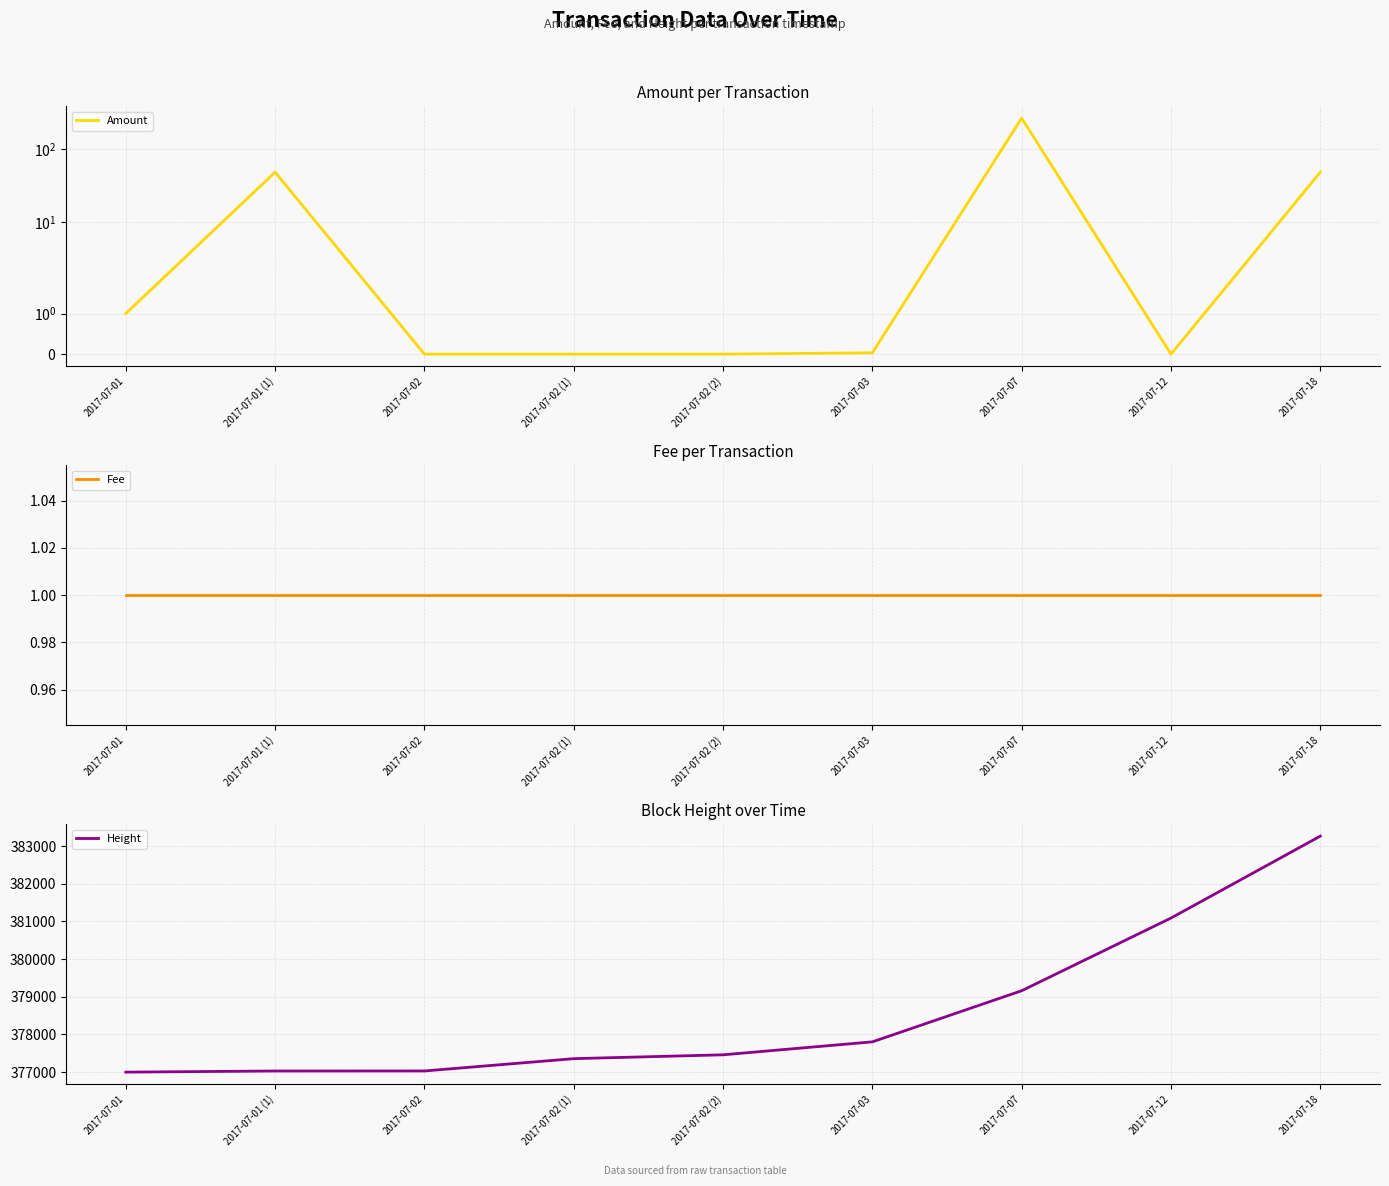

How many values in the Height series exceed 377458?

4